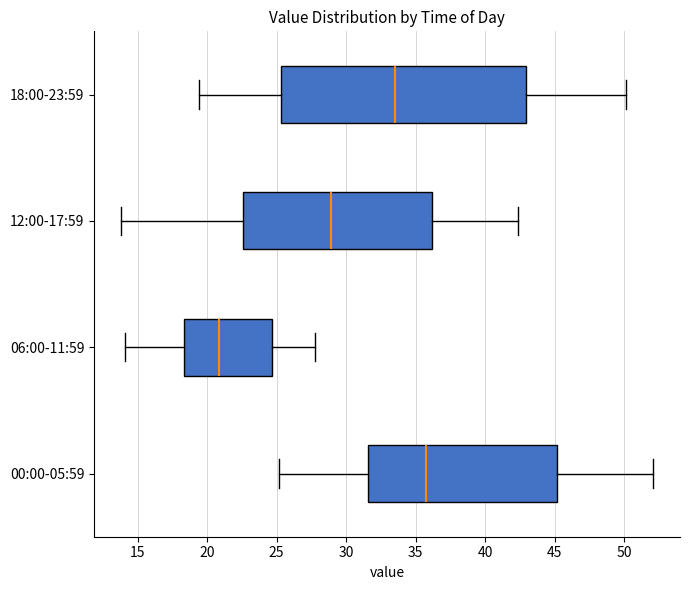

Where does the right whisker of the box for 00:00-05:59 end on the x-axis? The values are not printed on the chart, so give them approximately, as read against the axis.

52.0